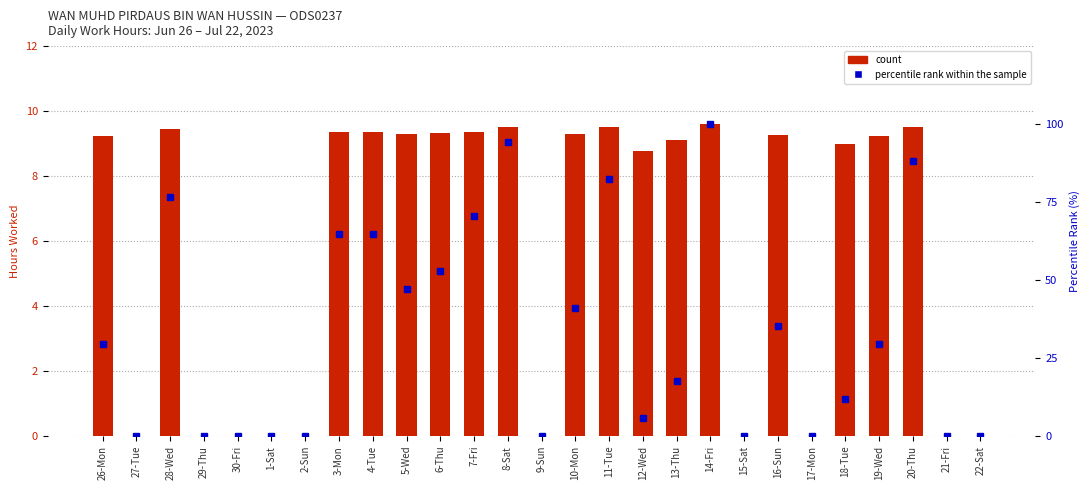

Reading left to right, what are all the values shown in this chart?

count: 26-Mon=9.2	27-Tue=0.0	28-Wed=9.4	29-Thu=0.0	30-Fri=0.0	1-Sat=0.0	2-Sun=0.0	3-Mon=9.4	4-Tue=9.4	5-Wed=9.3	6-Thu=9.3	7-Fri=9.4	8-Sat=9.5	9-Sun=0.0	10-Mon=9.3	11-Tue=9.5	12-Wed=8.8	13-Thu=9.1	14-Fri=9.6	15-Sat=0.0	16-Sun=9.2	17-Mon=0.0	18-Tue=9.0	19-Wed=9.2	20-Thu=9.5	21-Fri=0.0	22-Sat=0.0
percentile rank within the sample: 26-Mon=29.4	27-Tue=0.0	28-Wed=76.5	29-Thu=0.0	30-Fri=0.0	1-Sat=0.0	2-Sun=0.0	3-Mon=64.7	4-Tue=64.7	5-Wed=47.1	6-Thu=52.9	7-Fri=70.6	8-Sat=94.1	9-Sun=0.0	10-Mon=41.2	11-Tue=82.4	12-Wed=5.9	13-Thu=17.6	14-Fri=100.0	15-Sat=0.0	16-Sun=35.3	17-Mon=0.0	18-Tue=11.8	19-Wed=29.4	20-Thu=88.2	21-Fri=0.0	22-Sat=0.0